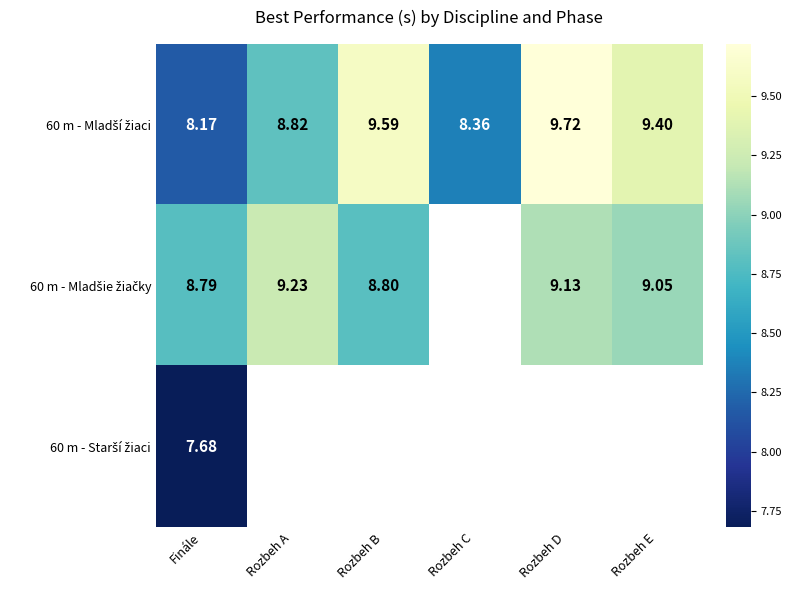

How many values in the 60 m - Mladší žiaci series exceed 9?

3